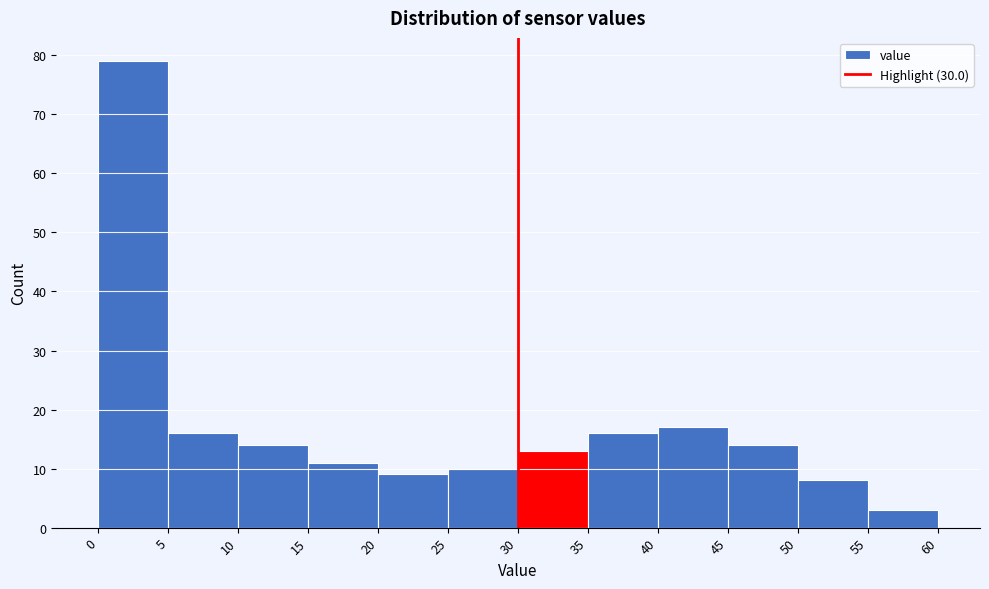

How tall is the bar that spans 35 to 40 on the x-axis? The values are not printed on the chart, so give them approximately, as read against the axis.

16